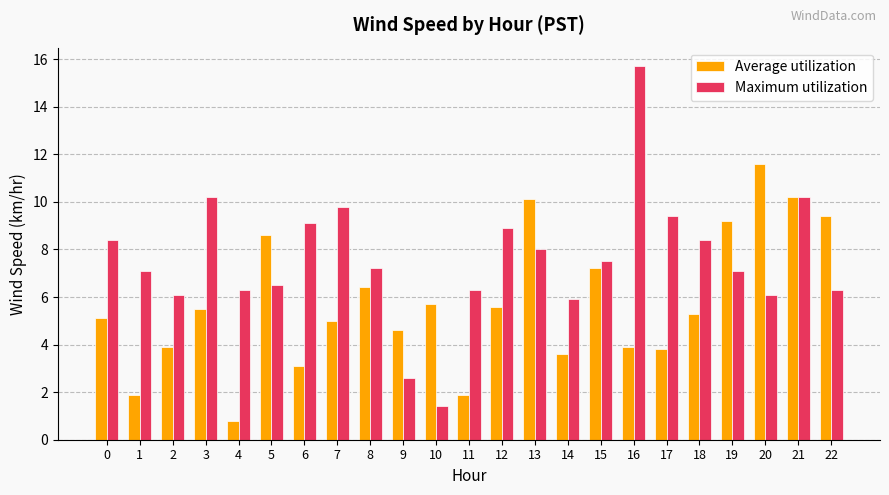

Is it true that Maximum utilization equals 5.0 at 13?

False